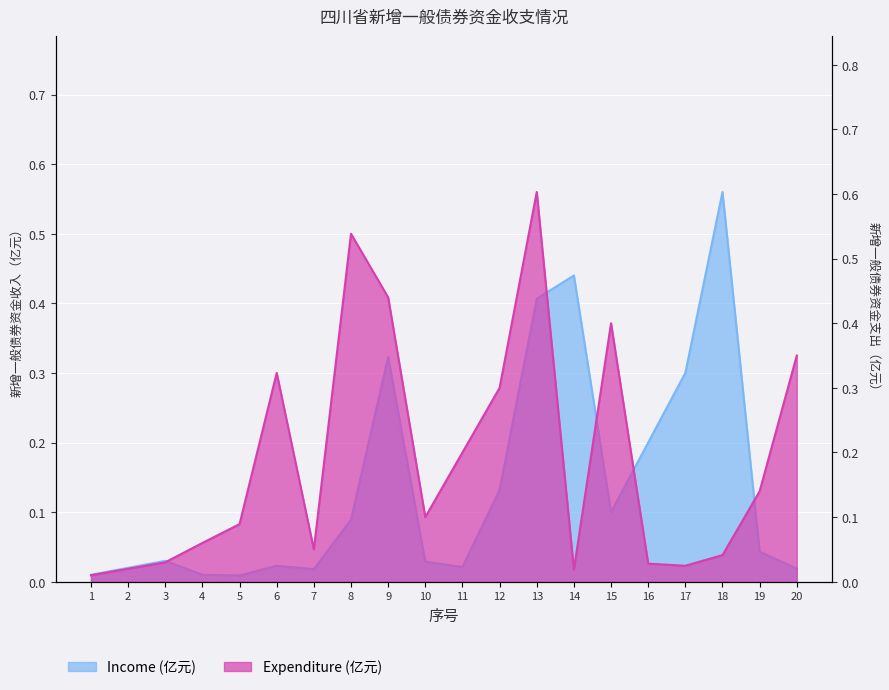

What is the difference between the Expenditure (亿元) values at 4 and 19?

0.1